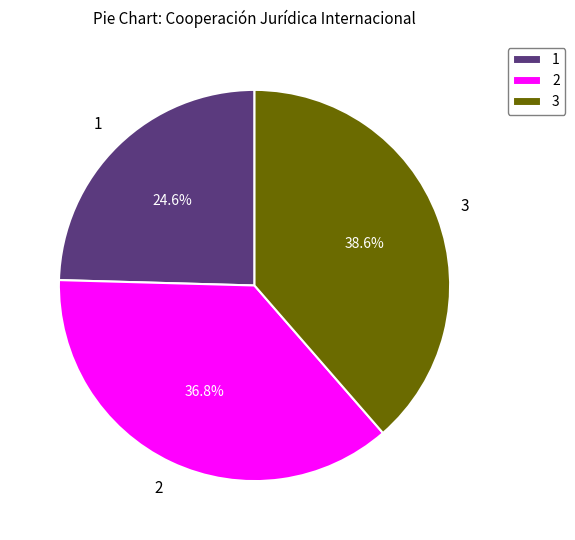

Count the number of slices in the pie.

3